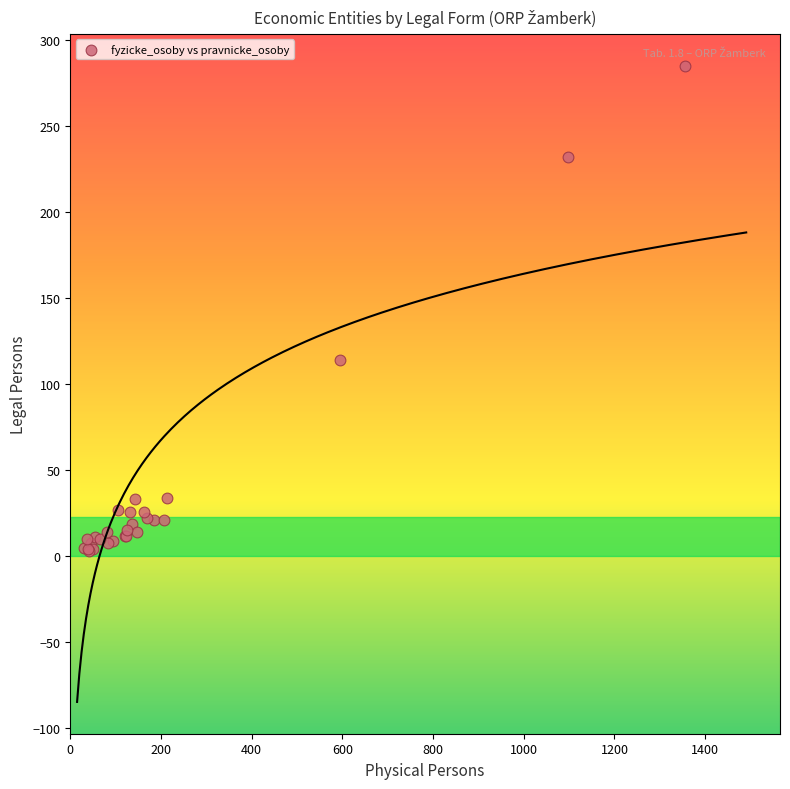

What Y value in the scatter plot is closest to 144?

114